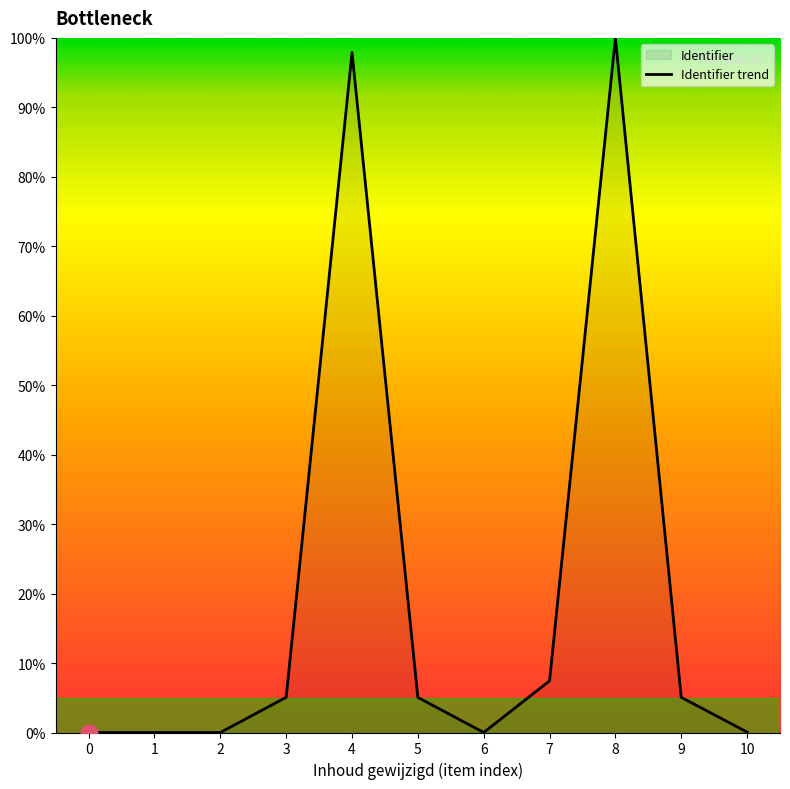

Which category has the highest value across all series?

8